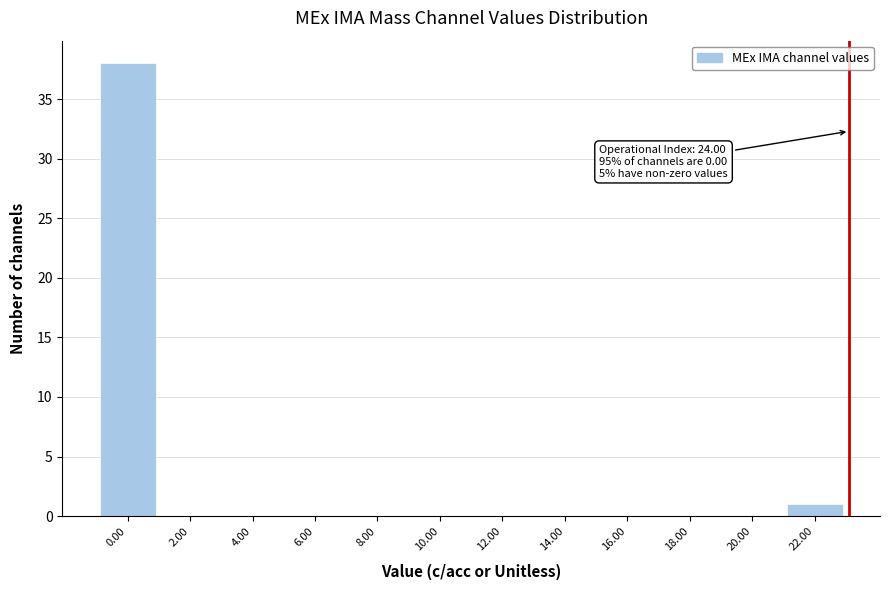

Reading right to left, extract all data points from this chart.

22.00=1	20.00=0	18.00=0	16.00=0	14.00=0	12.00=0	10.00=0	8.00=0	6.00=0	4.00=0	2.00=0	0.00=38